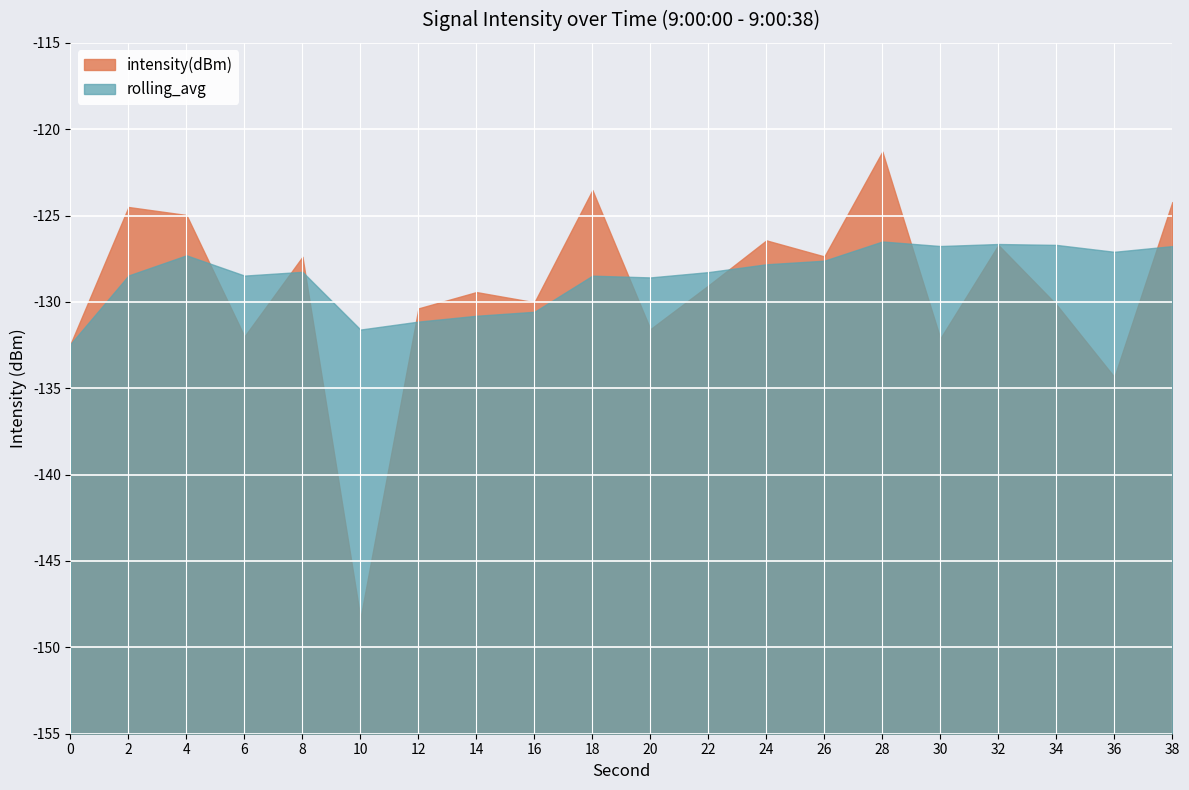

Is the value of intensity(dBm) at 36 greater than the value of rolling_avg at 0?

No